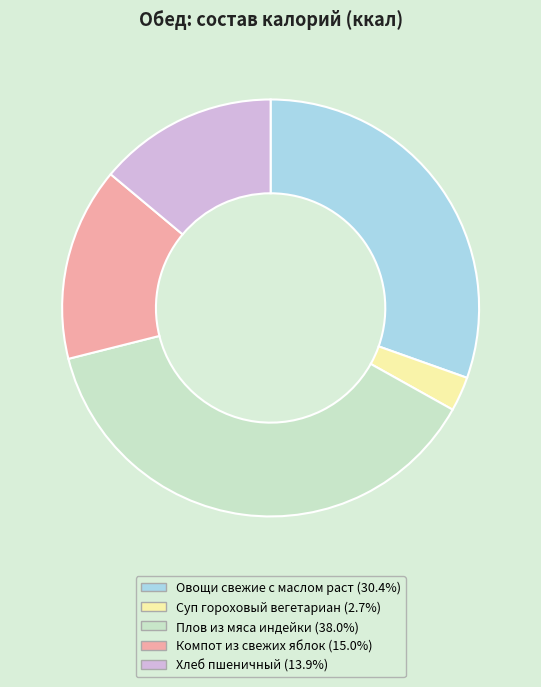

What is the ratio of the value at Плов из мяса индейки to the value at Компот из свежих яблок?

2.5